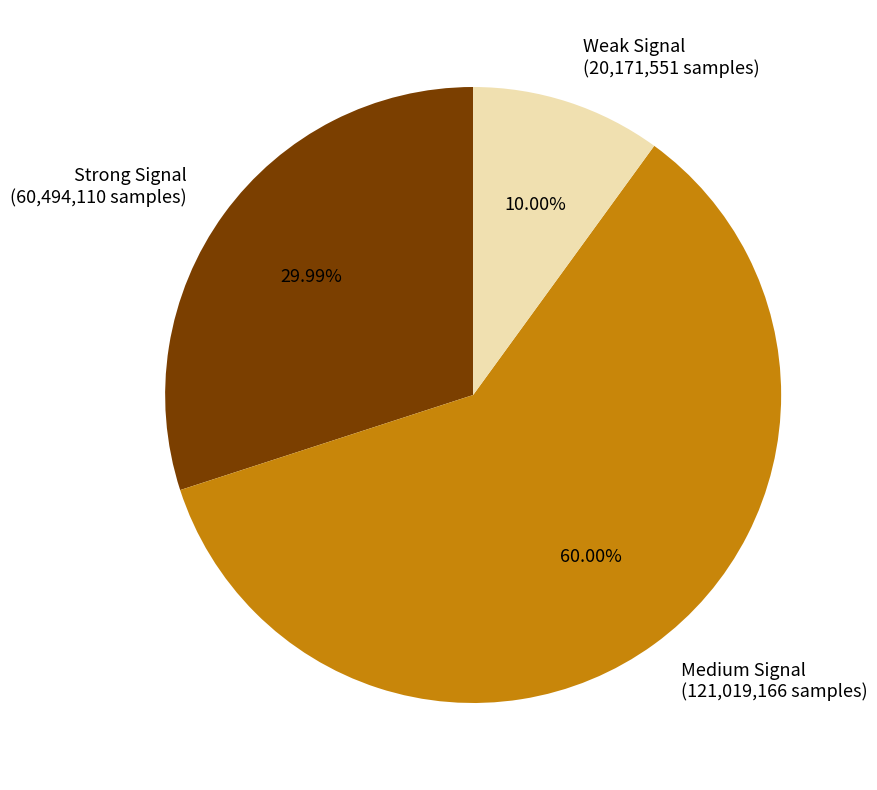

What is the majority slice?

Medium Signal (121,019,166 samples)